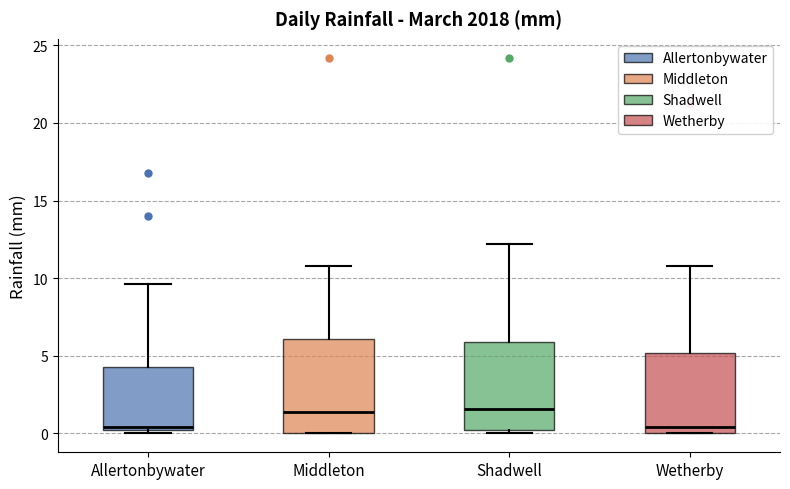

Reading left to right, transcribe this box plot: for each box, give where its median line is, the range the box spans, and where its two whiskers end, as read against the y-axis. The values are not printed on the chart, so give them approximately, as read against the axis.

Allertonbywater: median 0.5, box 0.0 to 4.5, whiskers 0.0 (just below the box's lower edge) to 9.5
Middleton: median 1.5, box 0.0 to 6.0, whiskers 0.0 to 11.0
Shadwell: median 1.5, box 0.0 to 6.0, whiskers 0.0 (just below the box's lower edge) to 12.0
Wetherby: median 0.5, box 0.0 to 5.0, whiskers 0.0 to 11.0